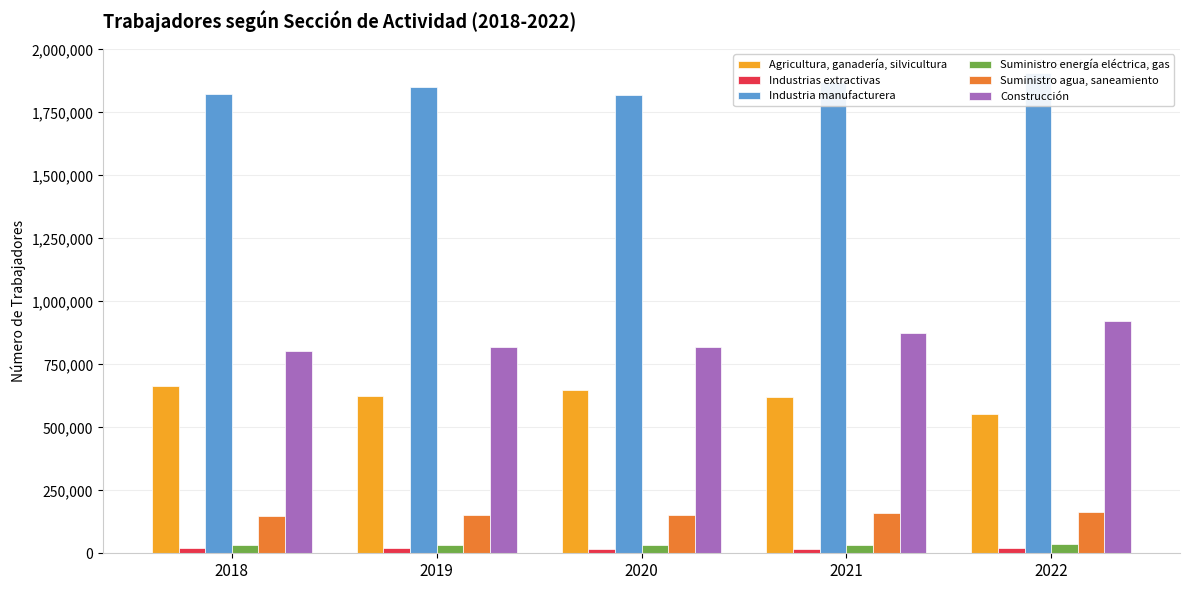

Is it true that Industrias extractivas equals 18694 at 2021?

True